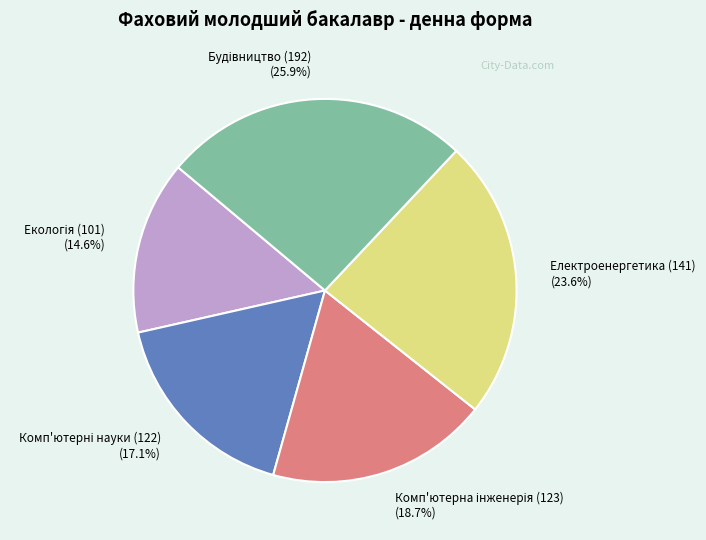

To the nearest percent, what is the difference between the largest and smallest slice percentages?

11%